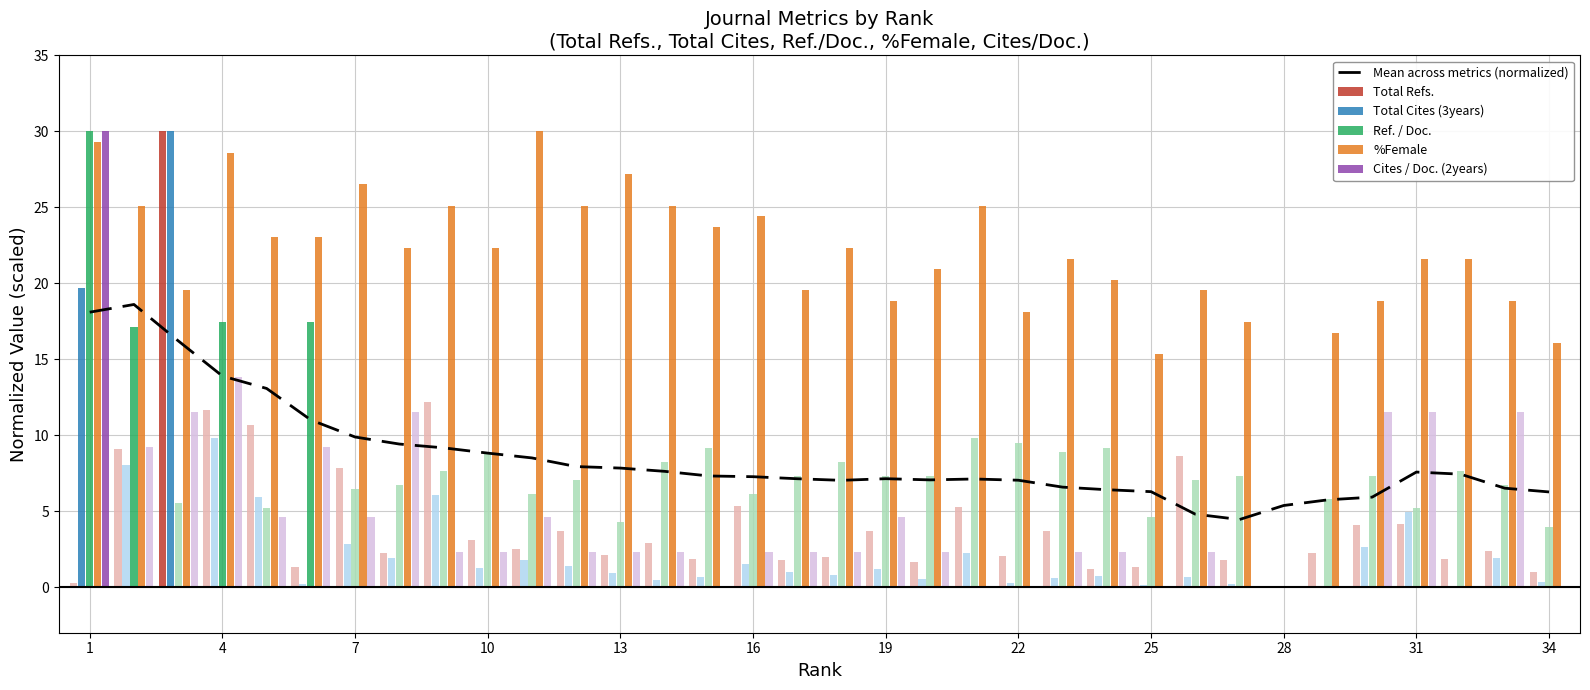

What is the sum of all values?

290.5